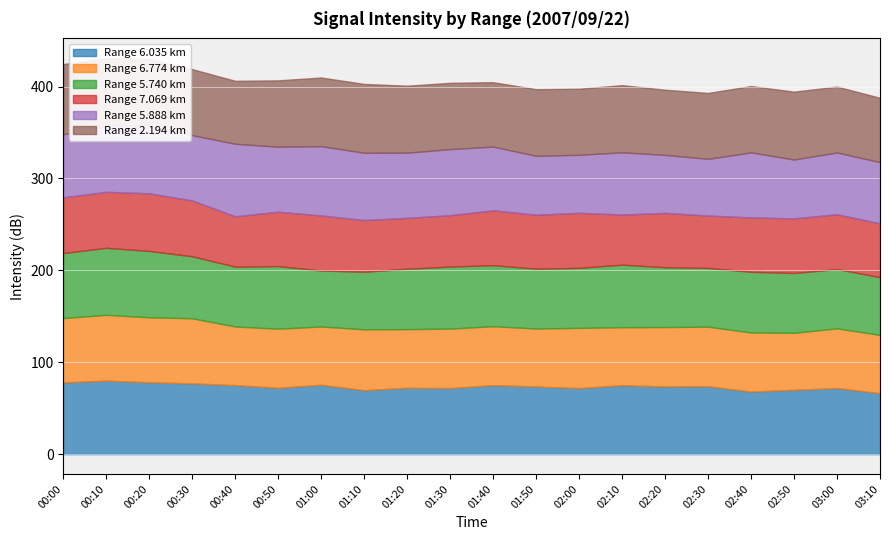

Rank the categories by 6.774 value from lowest to highest.

02:50, 01:50, 02:10, 01:00, 03:10, 00:40, 01:20, 01:40, 00:50, 02:40, 01:30, 02:20, 02:30, 03:00, 02:00, 01:10, 00:00, 00:20, 00:30, 00:10